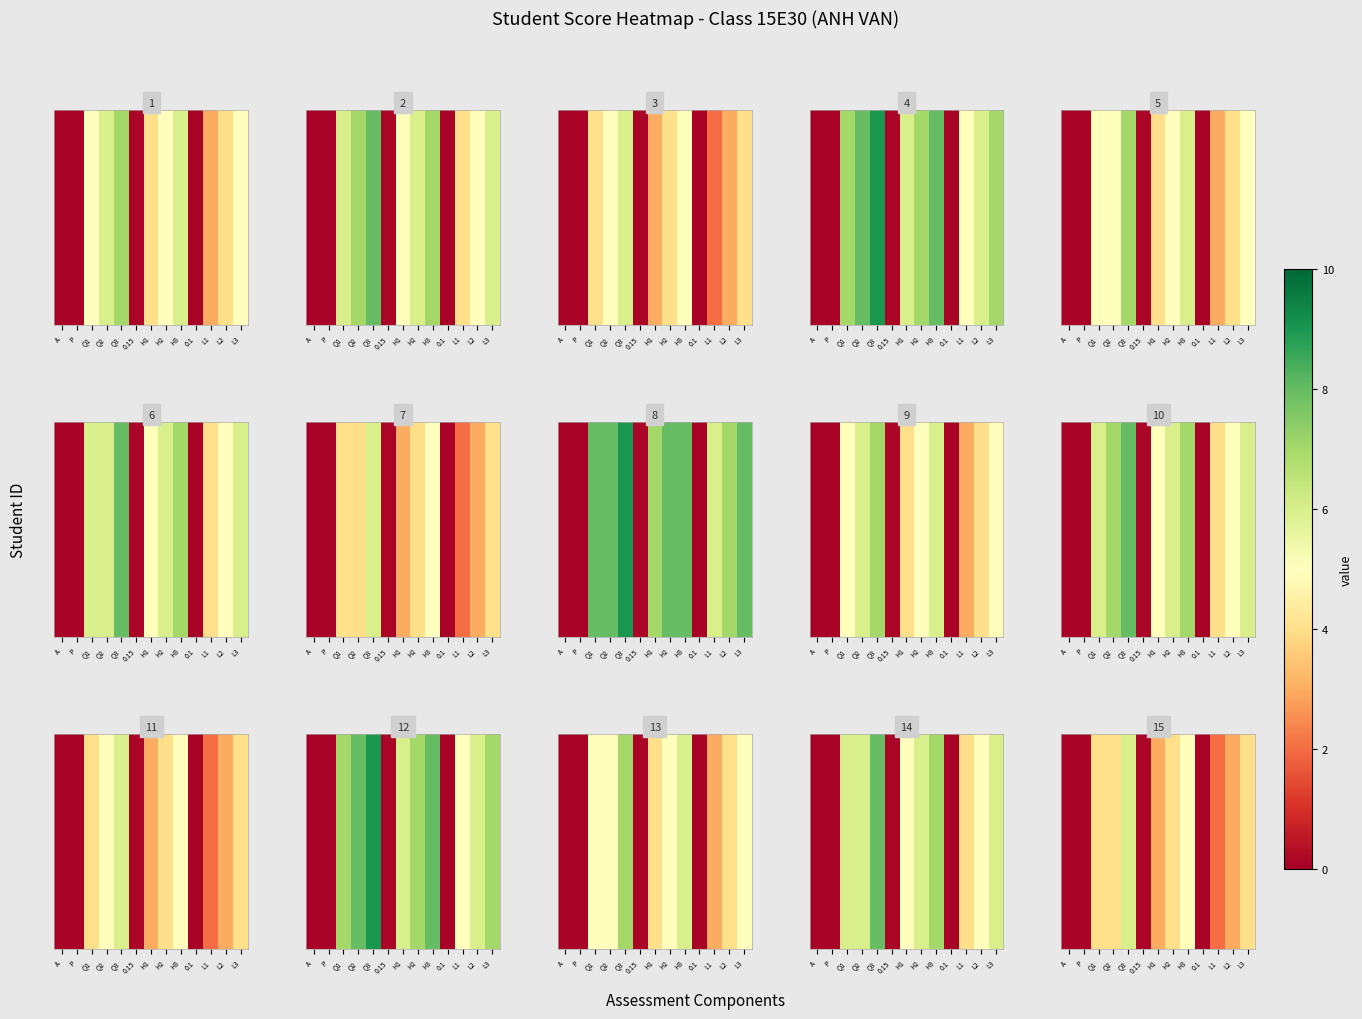

What is the change in value from P to Q3?

+5.9